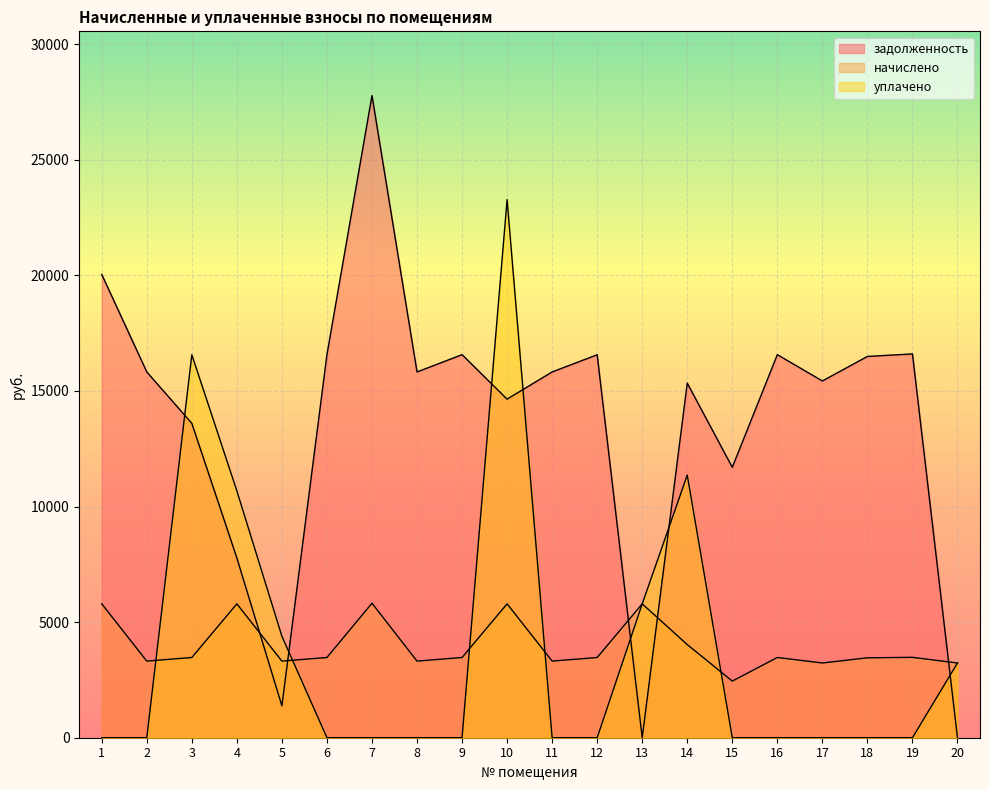

What is the difference between the уплачено values at 13 and 9?

5788.6